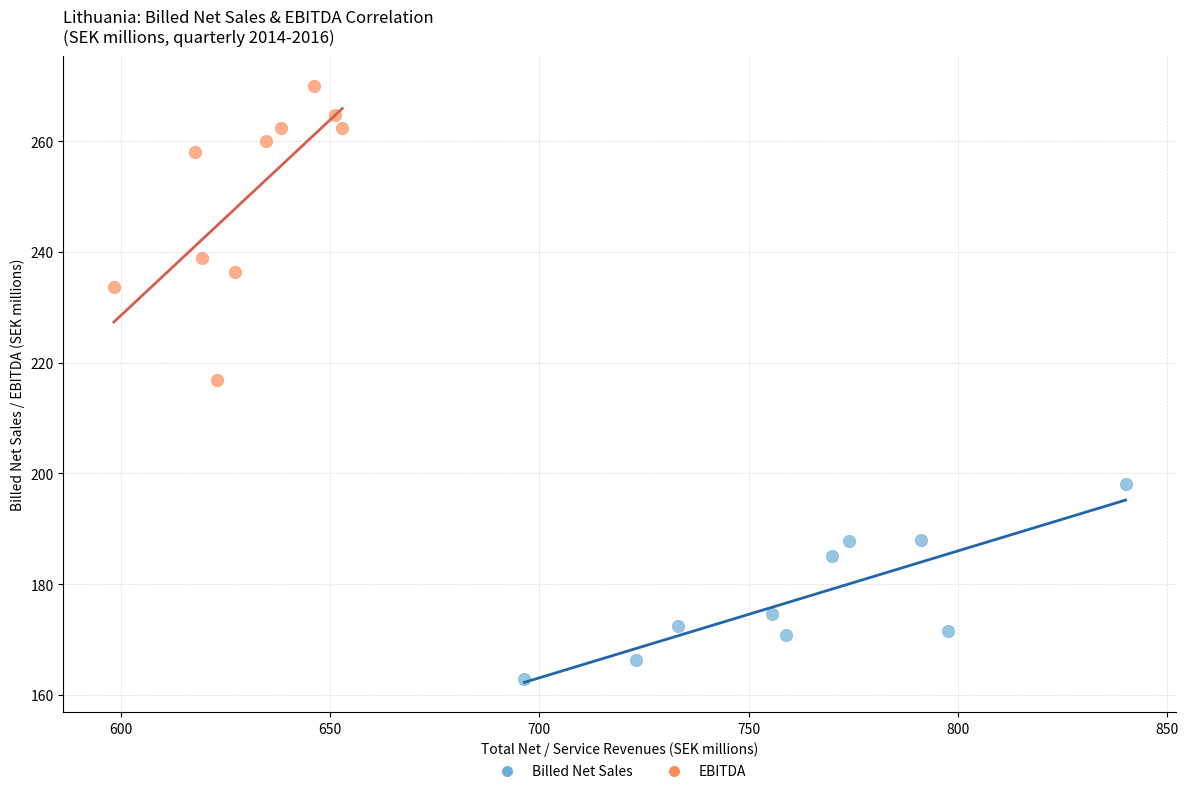

Which series contains the highest Y value?

EBITDA